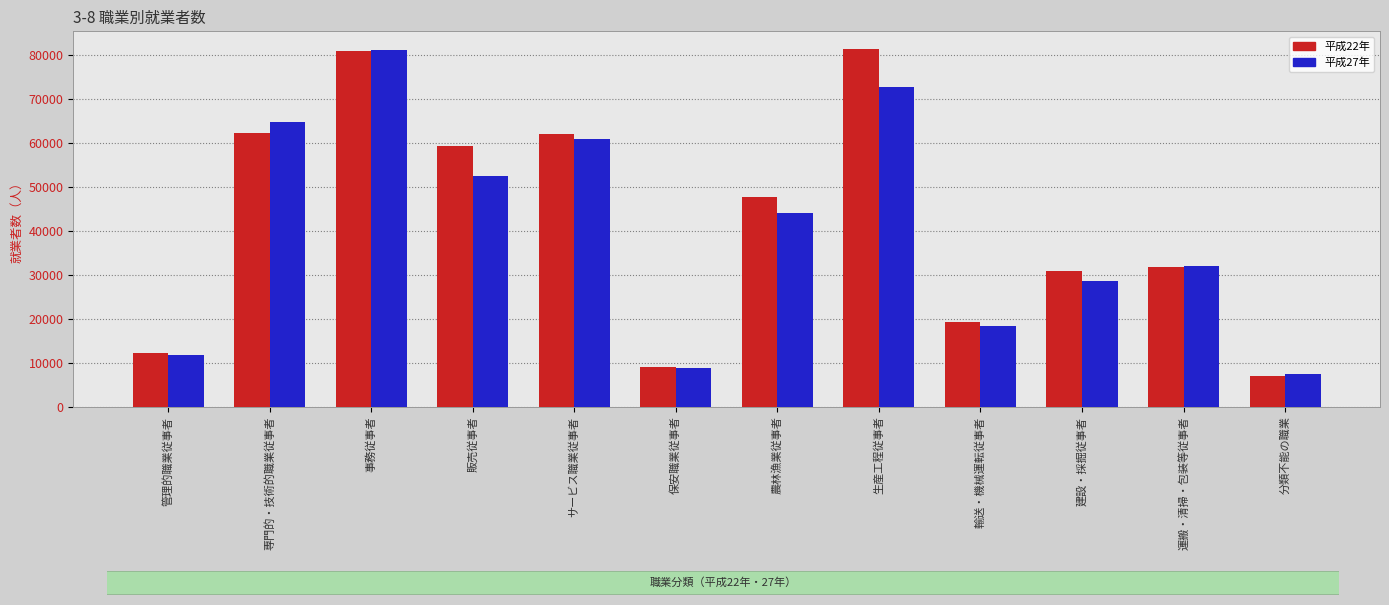

How many groups of bars are there?

12